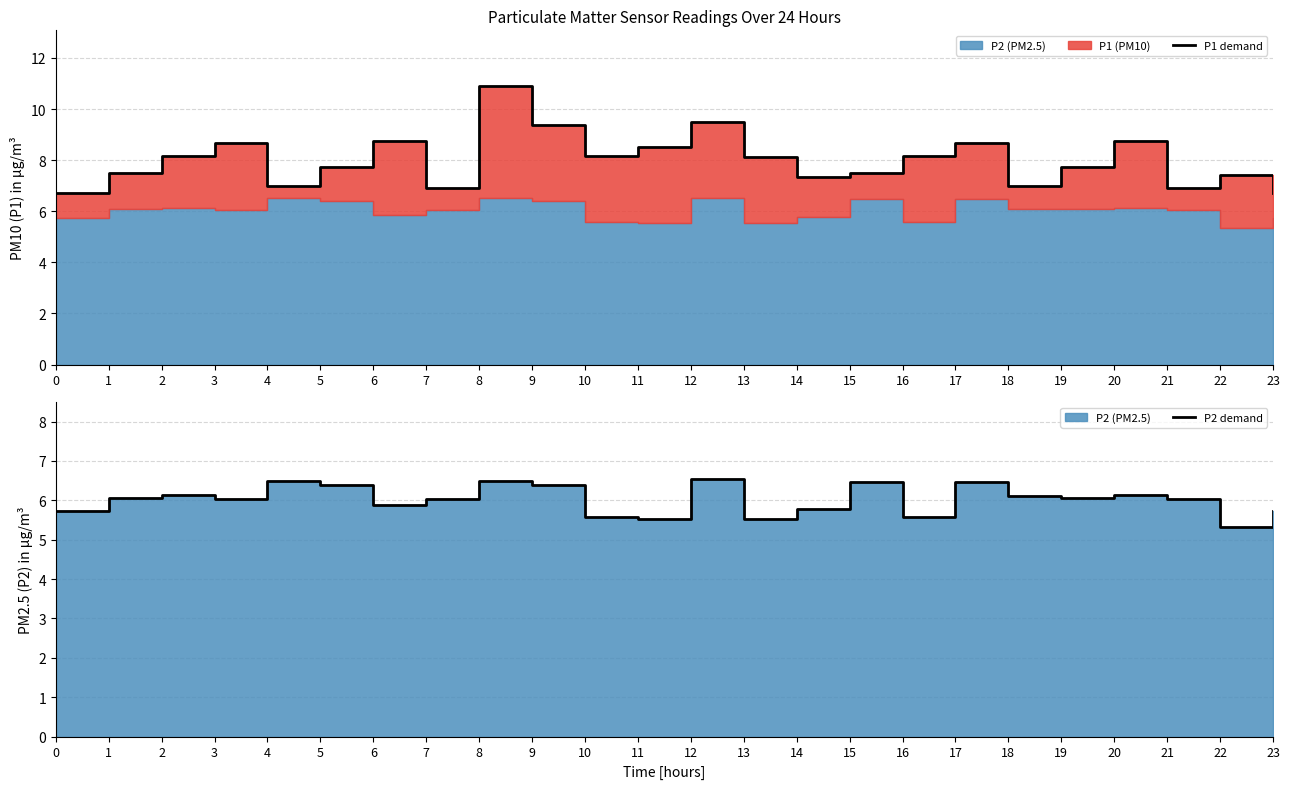

Which series has the largest total across all categories?

P1 demand